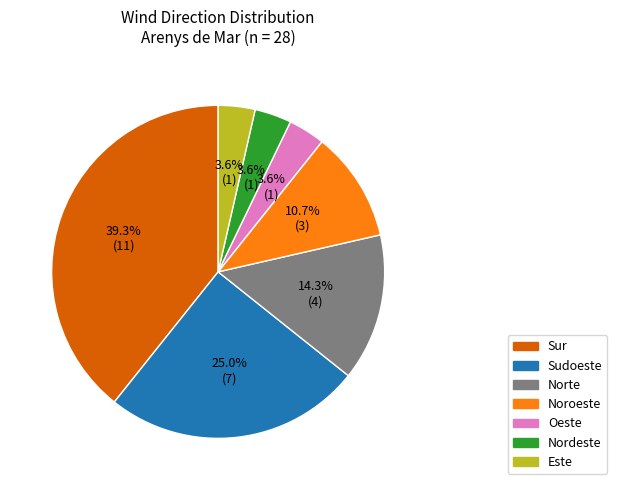

To the nearest percent, what is the combined percentage of Sudoeste and Este?

29%